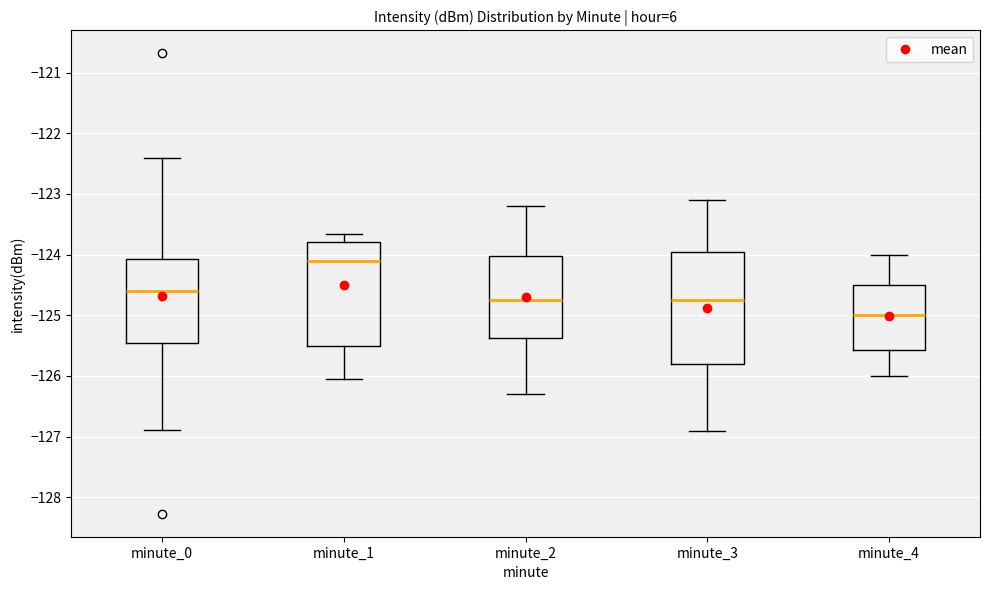

Which box's median line is the lowest?

minute_4